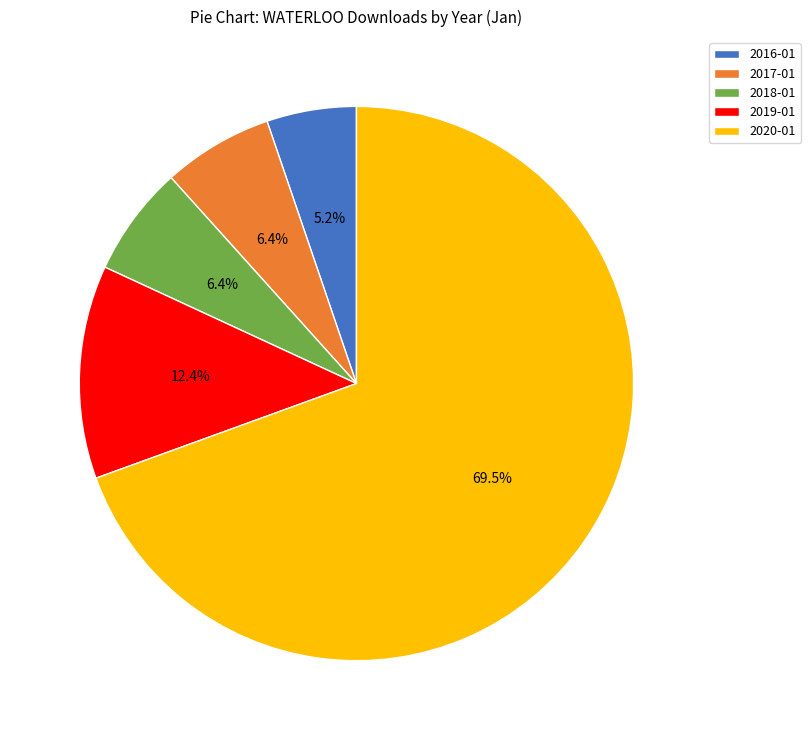

What is the largest slice in the pie chart?

2020